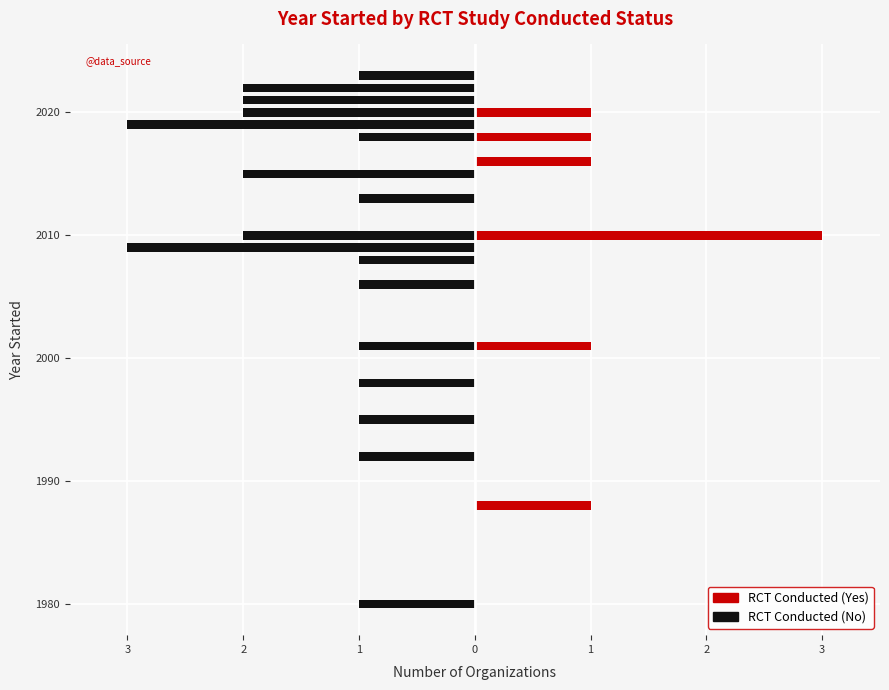

Does the chart contain stacked bars?

No